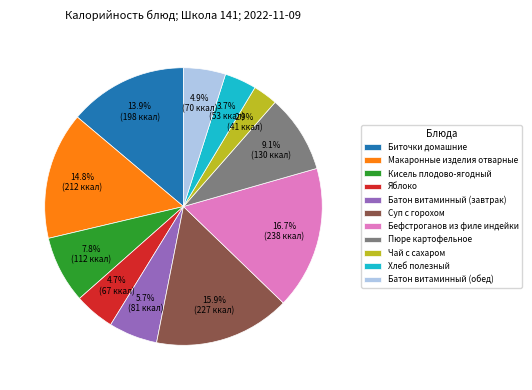

Combined, do Чай с сахаром and Яблоко account for over 50%?

No